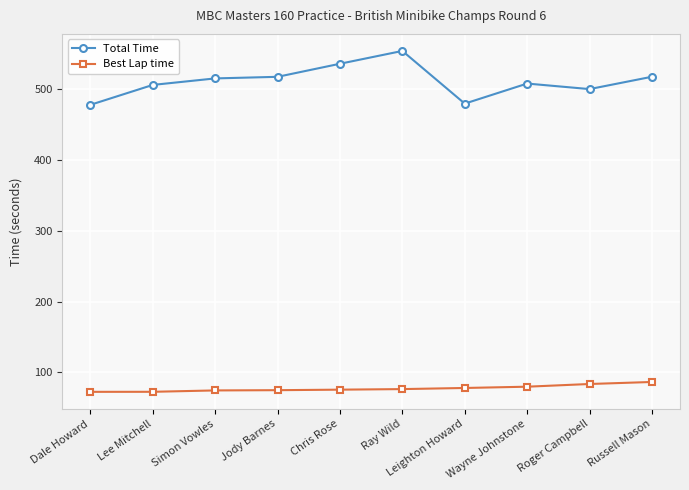

What are all the series names shown in the legend?

Total Time, Best Lap time